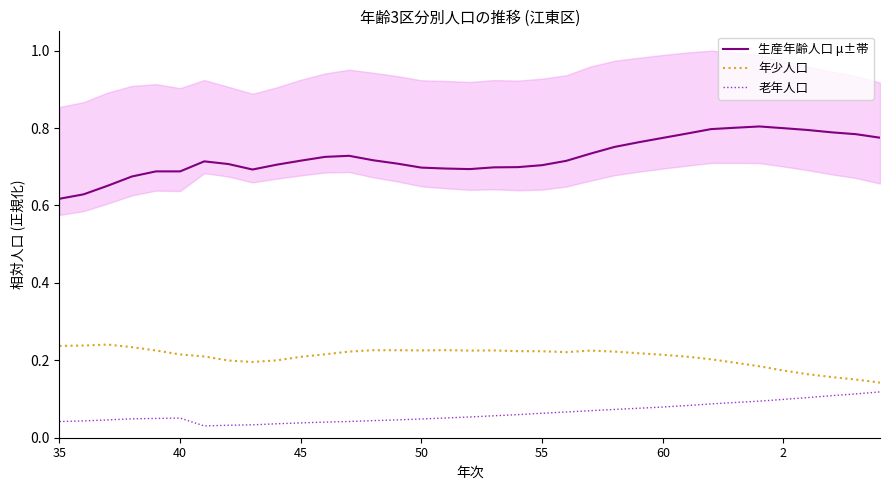

Reading left to right, list all the values displayed in this chart.

生産年齢人口 μ±帯: 0.6	0.6	0.7	0.7	0.7	0.7	0.7	0.7	0.7	0.7	0.7	0.7	0.7	0.7	0.7	0.7	0.7	0.7	0.7	0.7	0.7	0.7	0.7	0.8	0.8	0.8	0.8	0.8	0.8	0.8	0.8	0.8	0.8	0.8	0.8
年少人口: 0.2	0.2	0.2	0.2	0.2	0.2	0.2	0.2	0.2	0.2	0.2	0.2	0.2	0.2	0.2	0.2	0.2	0.2	0.2	0.2	0.2	0.2	0.2	0.2	0.2	0.2	0.2	0.2	0.2	0.2	0.2	0.2	0.2	0.2	0.1
老年人口: 0.0	0.0	0.0	0.0	0.0	0.1	0.0	0.0	0.0	0.0	0.0	0.0	0.0	0.0	0.0	0.0	0.1	0.1	0.1	0.1	0.1	0.1	0.1	0.1	0.1	0.1	0.1	0.1	0.1	0.1	0.1	0.1	0.1	0.1	0.1